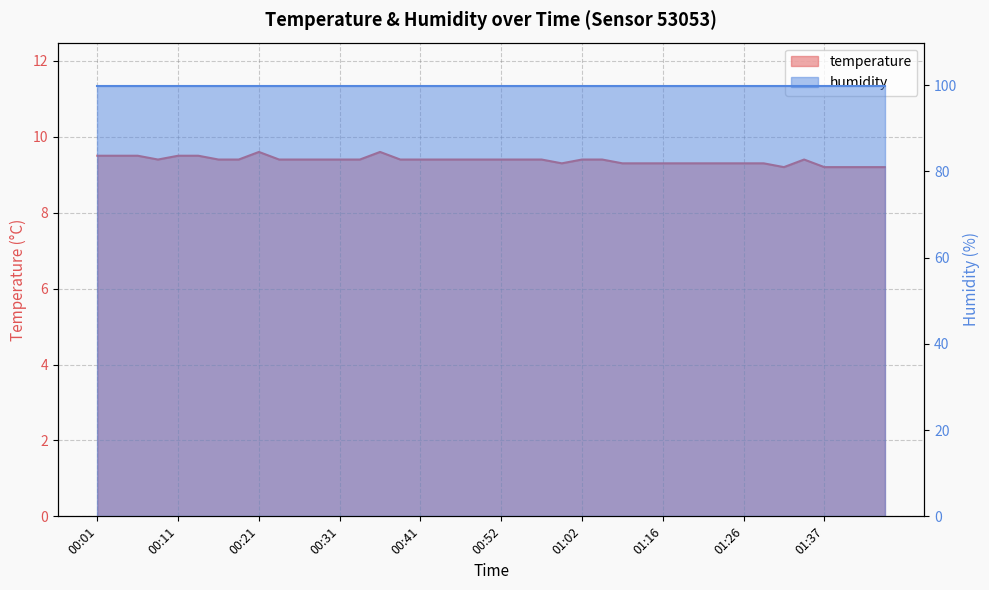

Reading right to left, list all the values displayed in this chart.

01:45=9.2	01:42=9.2	01:39=9.2	01:37=9.2	01:34=9.4	01:31=9.2	01:29=9.3	01:26=9.3	01:23=9.3	01:21=9.3	01:18=9.3	01:16=9.3	01:13=9.3	01:07=9.3	01:04=9.4	01:02=9.4	00:59=9.3	00:57=9.4	00:54=9.4	00:52=9.4	00:49=9.4	00:46=9.4	00:44=9.4	00:41=9.4	00:39=9.4	00:36=9.6	00:34=9.4	00:31=9.4	00:29=9.4	00:26=9.4	00:24=9.4	00:21=9.6	00:18=9.4	00:16=9.4	00:13=9.5	00:11=9.5	00:08=9.4	00:06=9.5	00:03=9.5	00:01=9.5